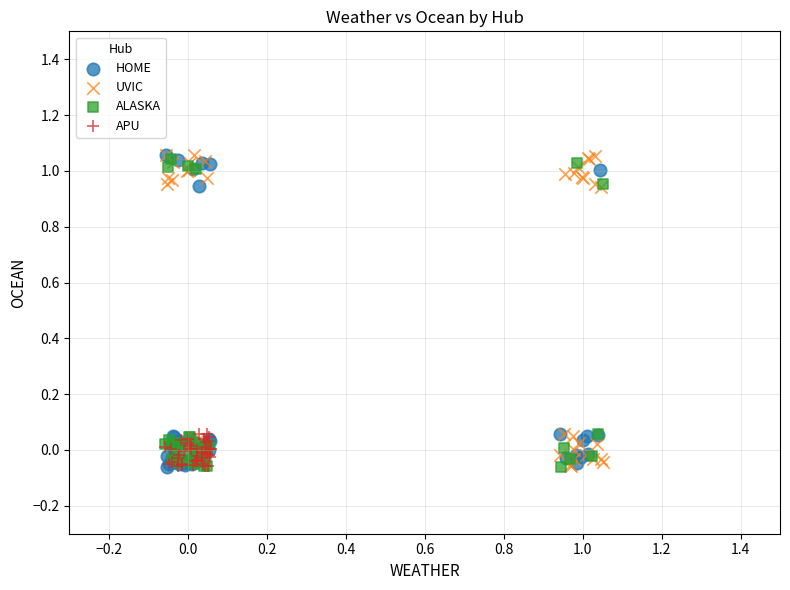

What are all the series names shown in the legend?

HOME, UVIC, ALASKA, APU